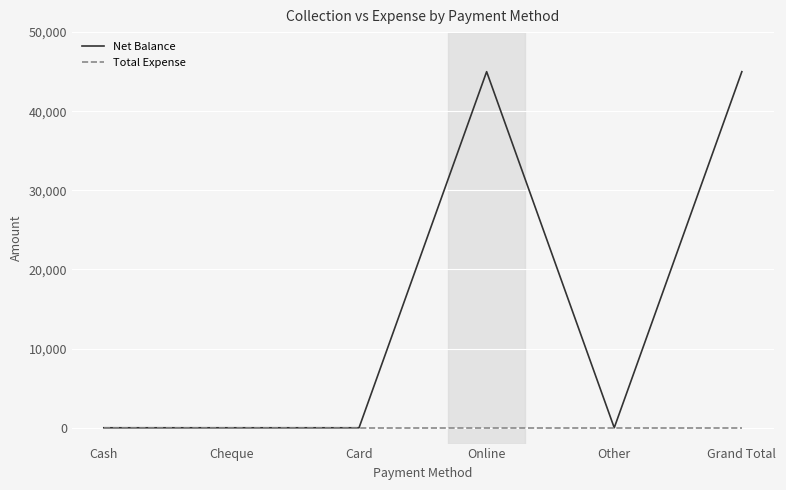

What is the spread (max minus min) of values at Grand Total?

45000